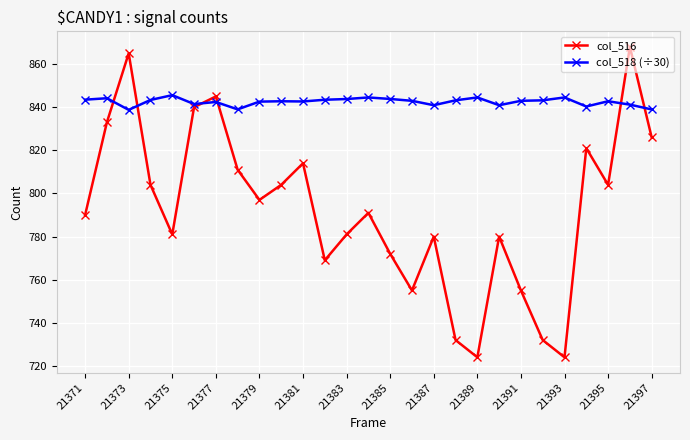

How many times do col_518 (÷30) and col_516 cross each other?

6